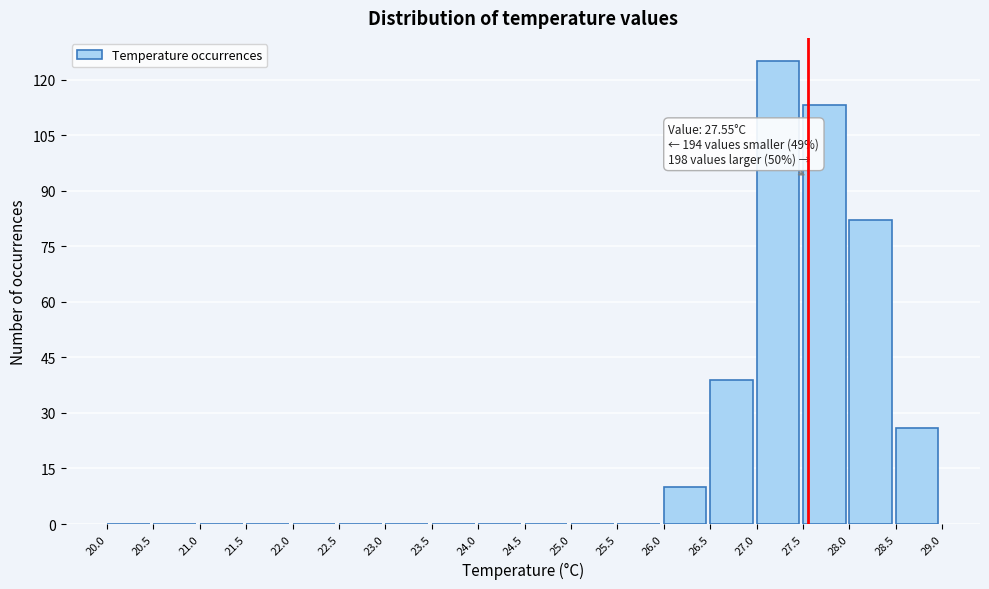

Over which range of the x-axis is the bar tallest?

27.0 to 27.5